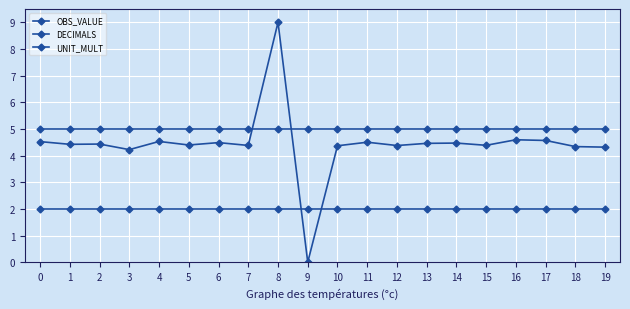

Is the value of OBS_VALUE at 5 greater than the value of DECIMALS at 1?

Yes